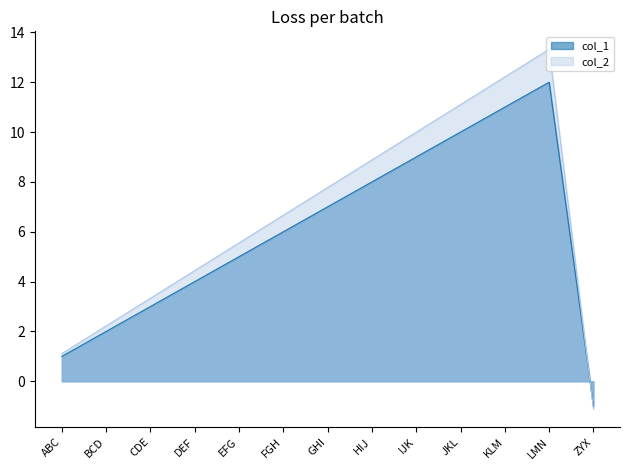

In col_1, how many points are higher than both neighbors (excluding endpoints)?

1